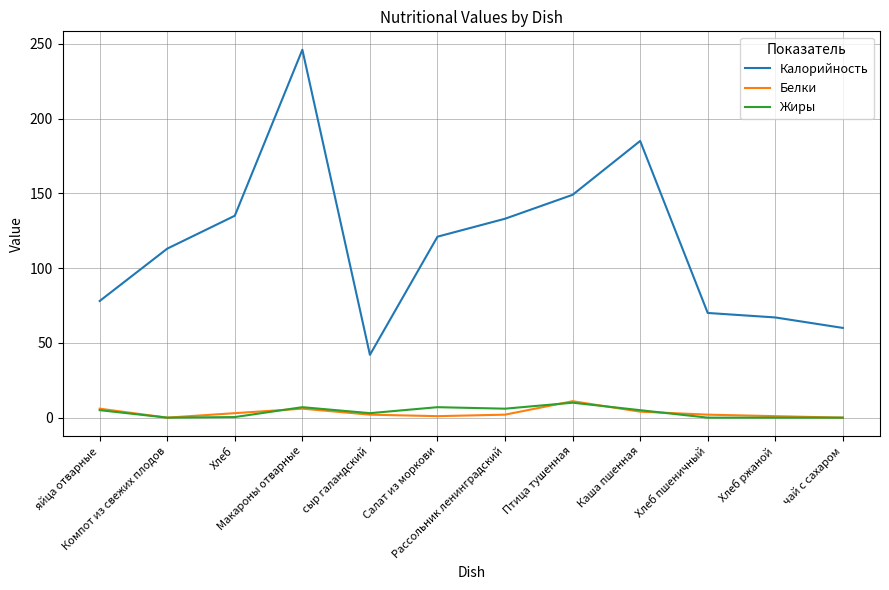

Which series has the largest total across all categories?

Калорийность